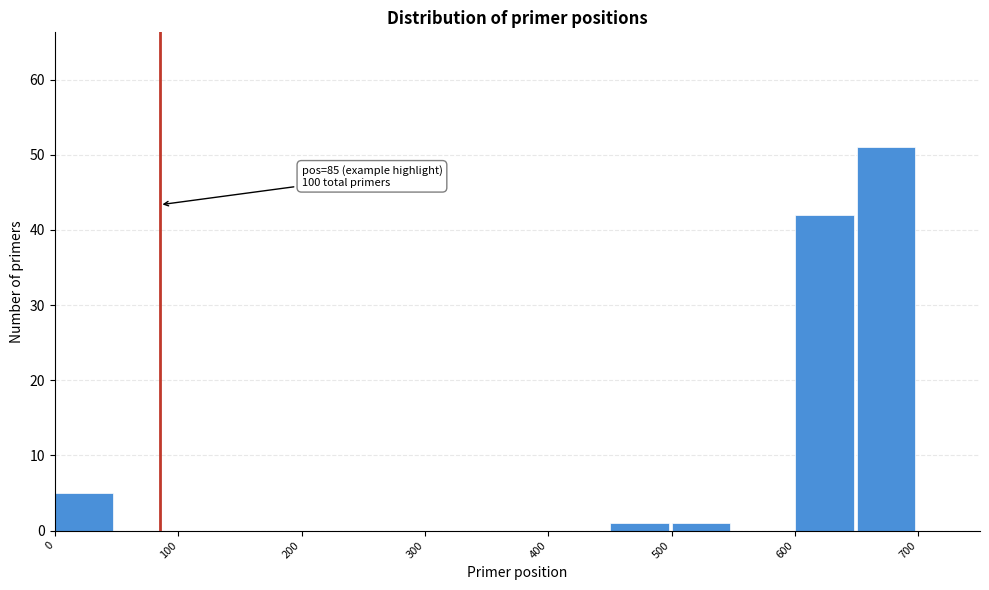

Which range on the x-axis has the tallest bar?

650 to 700